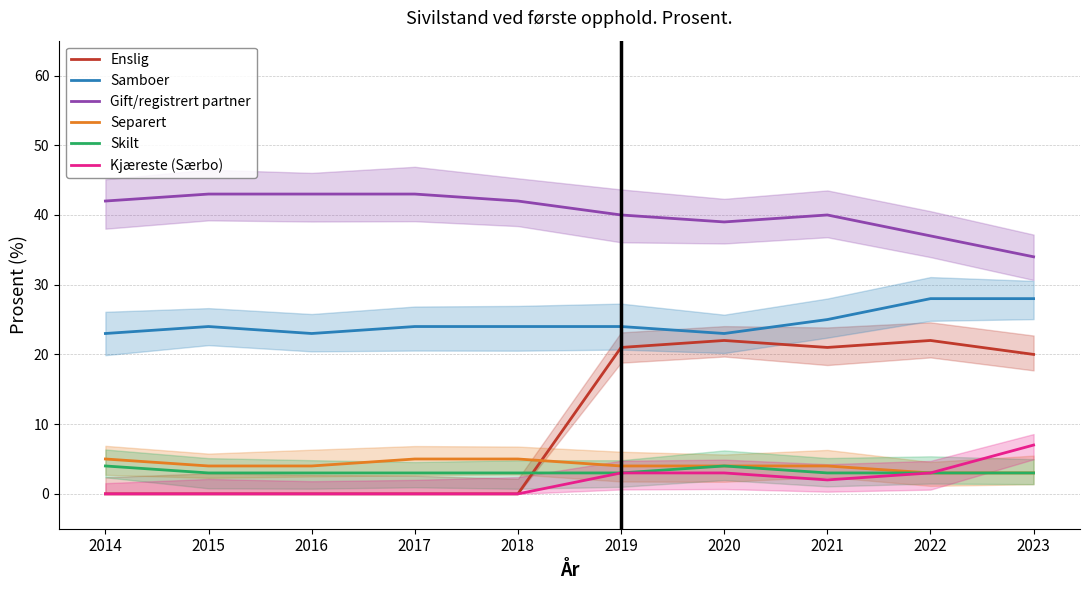

What is the sum of all Samboer values?

246